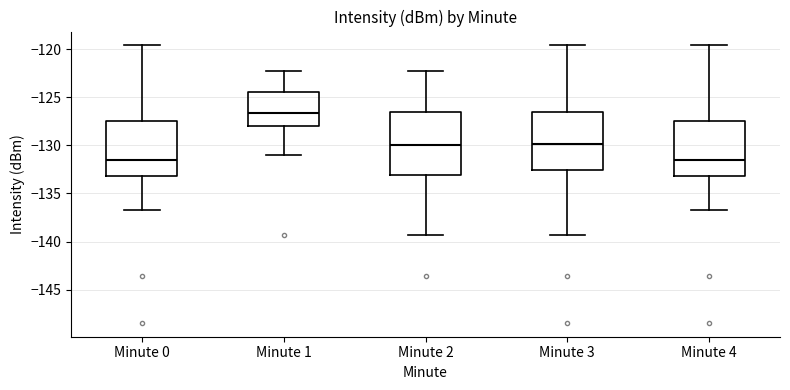

Comparing the boxes themselves (not the whiskers), which one is the tallest?

Minute 2